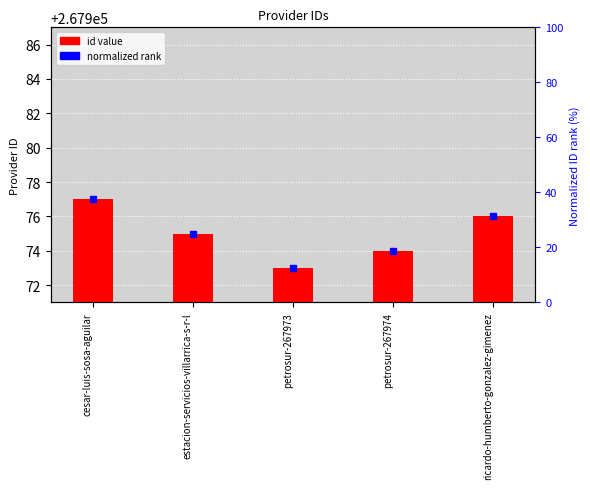

True or false: the data shows 4 at cesar-luis-sosa-aguilar.

False